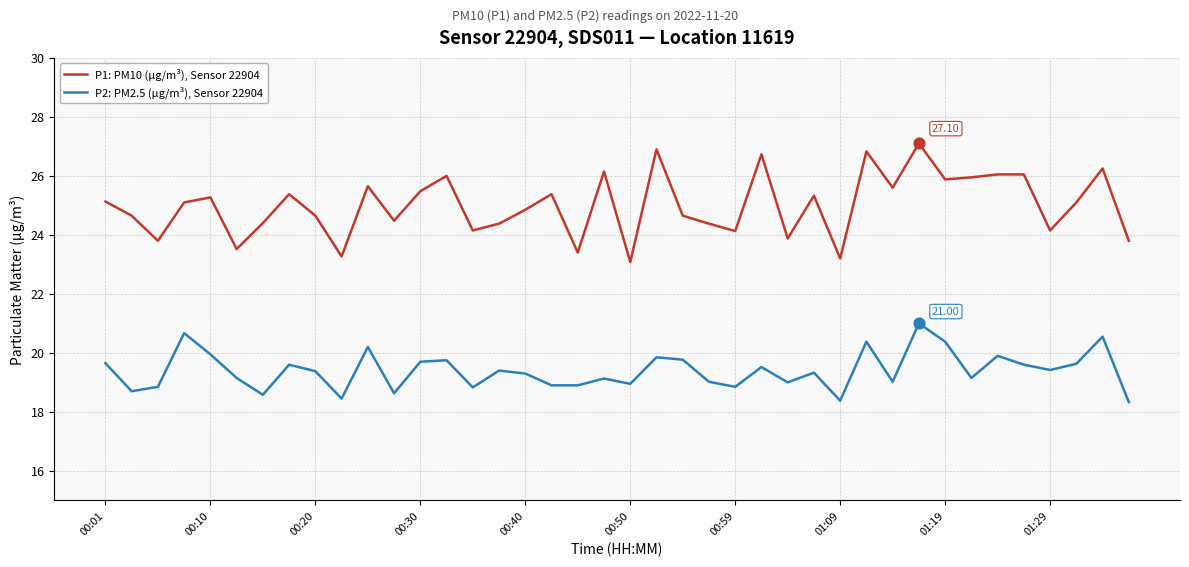

Which series has the largest total across all categories?

P1: PM10 (µg/m³), Sensor 22904